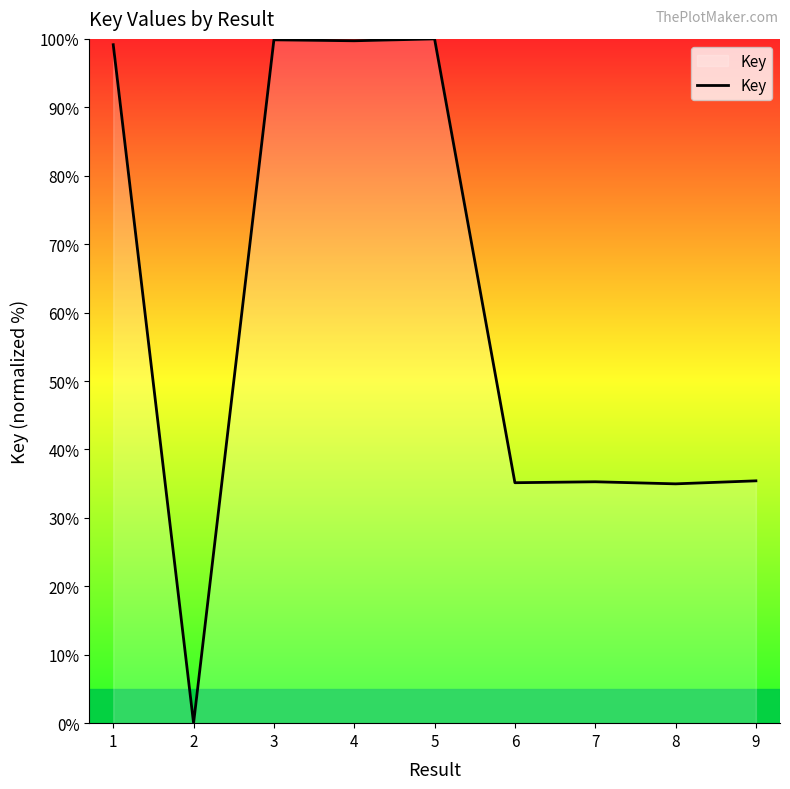

Does the chart have visible grid lines?

No